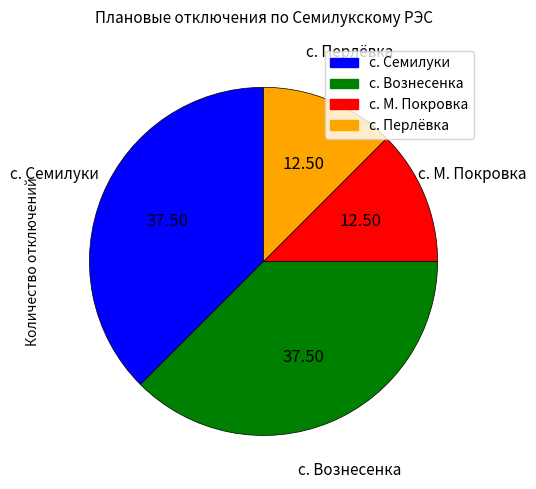

How many segments does this pie chart have?

4